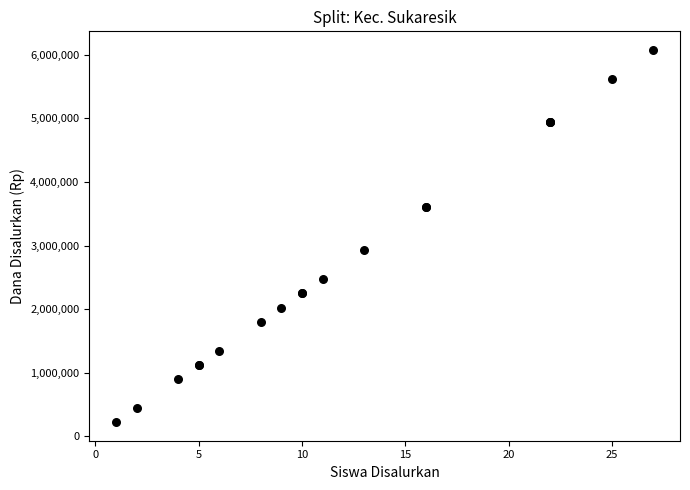

What Y value in the scatter plot is closest to 3150000?

2925000